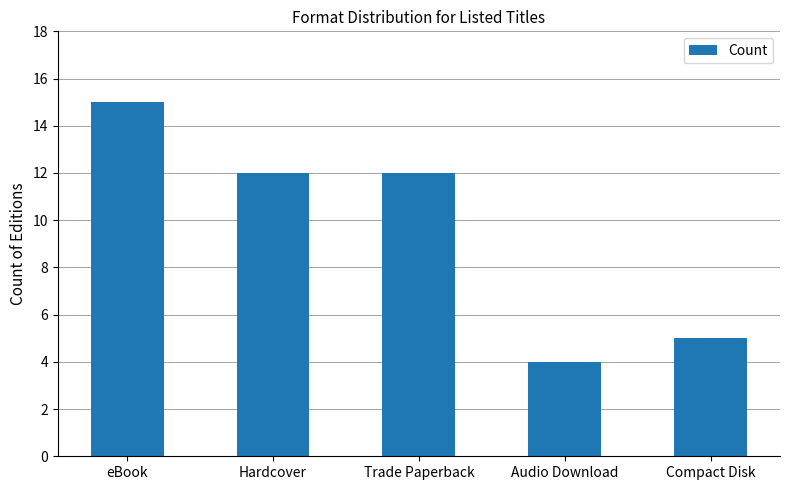

The chart shows a value of 4 at Audio Download. True or false?

True